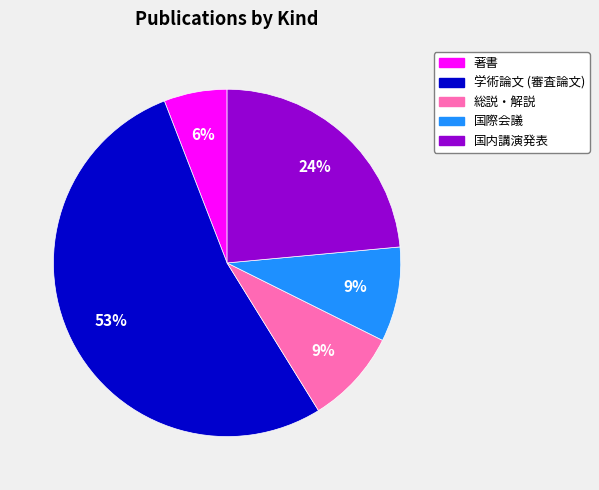

To the nearest percent, what is the average slice percentage?

20%